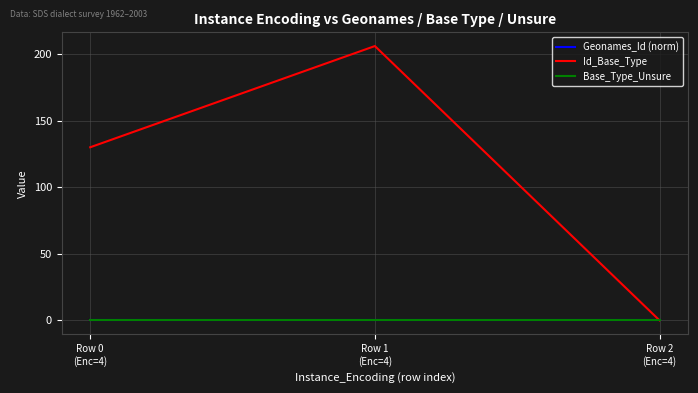

Does the chart have visible grid lines?

Yes